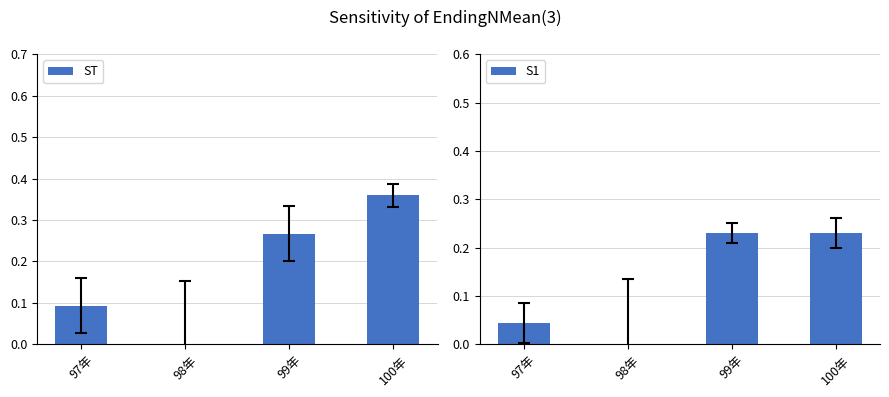

How many values in the S1 series exceed 0?

3